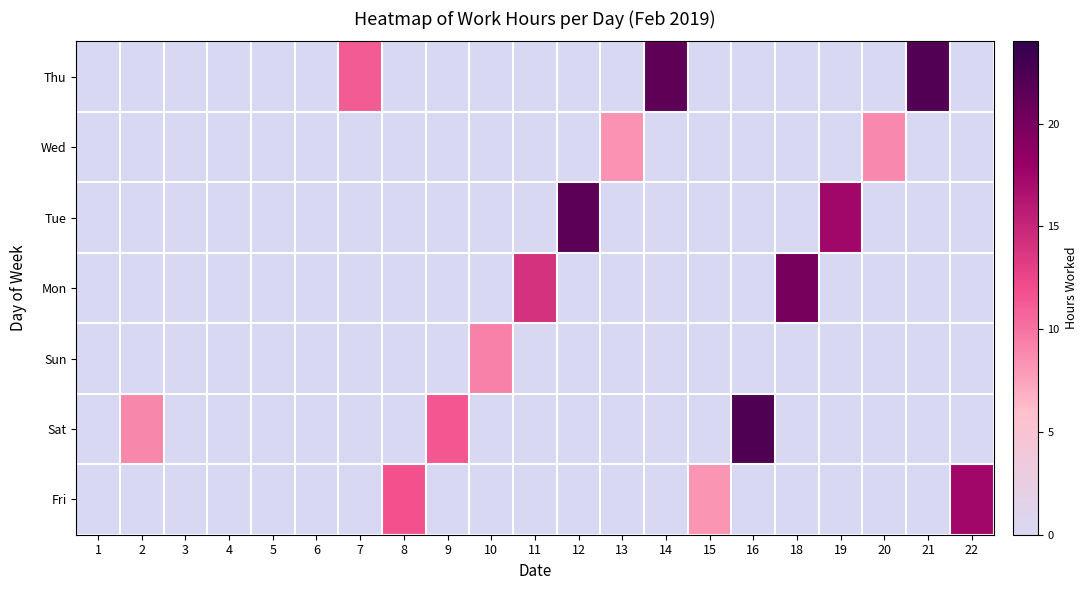

Reading left to right, what are all the values shown in this chart?

Fri: 1=0.0	2=0.0	3=0.0	4=0.0	5=0.0	6=0.0	7=0.0	8=11.7	9=0.0	10=0.0	11=0.0	12=0.0	13=0.0	14=0.0	15=8.2	16=0.0	18=0.0	19=0.0	20=0.0	21=0.0	22=17.4
Sat: 1=0.0	2=8.9	3=0.0	4=0.0	5=0.0	6=0.0	7=0.0	8=0.0	9=11.5	10=0.0	11=0.0	12=0.0	13=0.0	14=0.0	15=0.0	16=22.2	18=0.0	19=0.0	20=0.0	21=0.0	22=0.0
Sun: 1=0.0	2=0.0	3=0.0	4=0.0	5=0.0	6=0.0	7=0.0	8=0.0	9=0.0	10=9.3	11=0.0	12=0.0	13=0.0	14=0.0	15=0.0	16=0.0	18=0.0	19=0.0	20=0.0	21=0.0	22=0.0
Mon: 1=0.0	2=0.0	3=0.0	4=0.0	5=0.0	6=0.0	7=0.0	8=0.0	9=0.0	10=0.0	11=14.1	12=0.0	13=0.0	14=0.0	15=0.0	16=0.0	18=19.9	19=0.0	20=0.0	21=0.0	22=0.0
Tue: 1=0.0	2=0.0	3=0.0	4=0.0	5=0.0	6=0.0	7=0.0	8=0.0	9=0.0	10=0.0	11=0.0	12=21.6	13=0.0	14=0.0	15=0.0	16=0.0	18=0.0	19=17.4	20=0.0	21=0.0	22=0.0
Wed: 1=0.0	2=0.0	3=0.0	4=0.0	5=0.0	6=0.0	7=0.0	8=0.0	9=0.0	10=0.0	11=0.0	12=0.0	13=8.3	14=0.0	15=0.0	16=0.0	18=0.0	19=0.0	20=8.9	21=0.0	22=0.0
Thu: 1=0.0	2=0.0	3=0.0	4=0.0	5=0.0	6=0.0	7=11.2	8=0.0	9=0.0	10=0.0	11=0.0	12=0.0	13=0.0	14=21.3	15=0.0	16=0.0	18=0.0	19=0.0	20=0.0	21=22.2	22=0.0